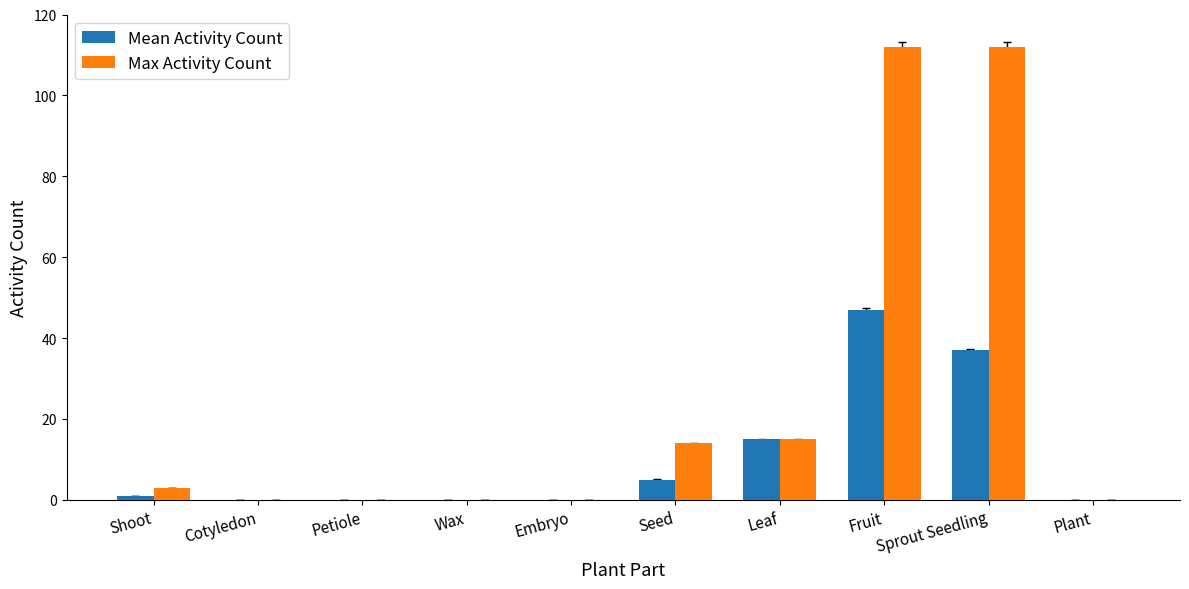

Between Petiole and Sprout Seedling, which series saw the biggest shift?

Max Activity Count